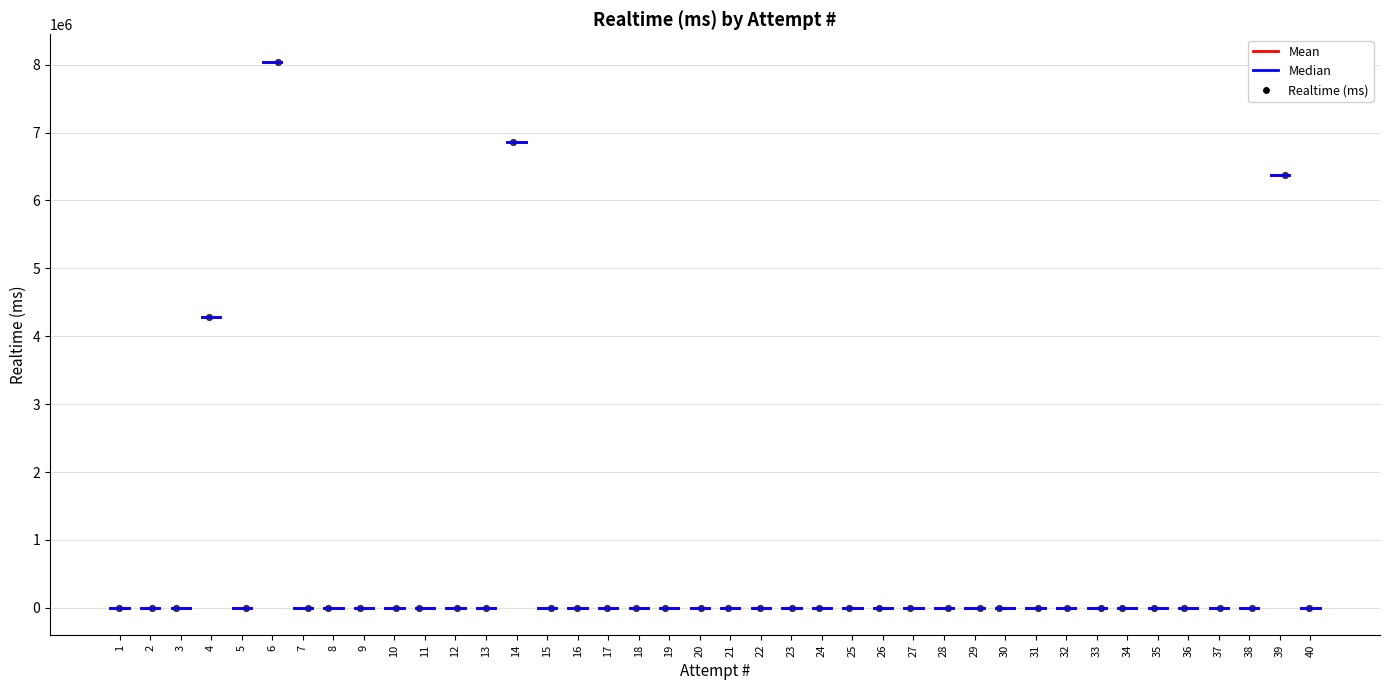

What Y value in the scatter plot is closest to 4022335?

4283939